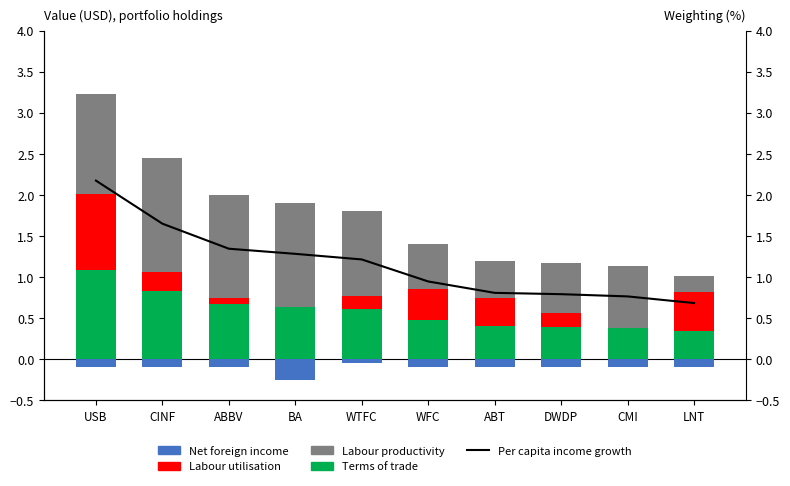

At how many categories does at least one series exceed 2?

2